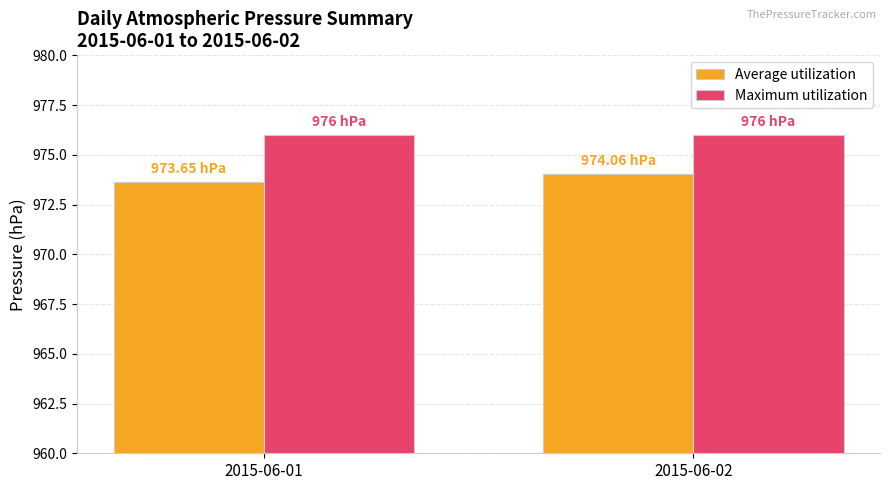

How many bars are there in total?

4